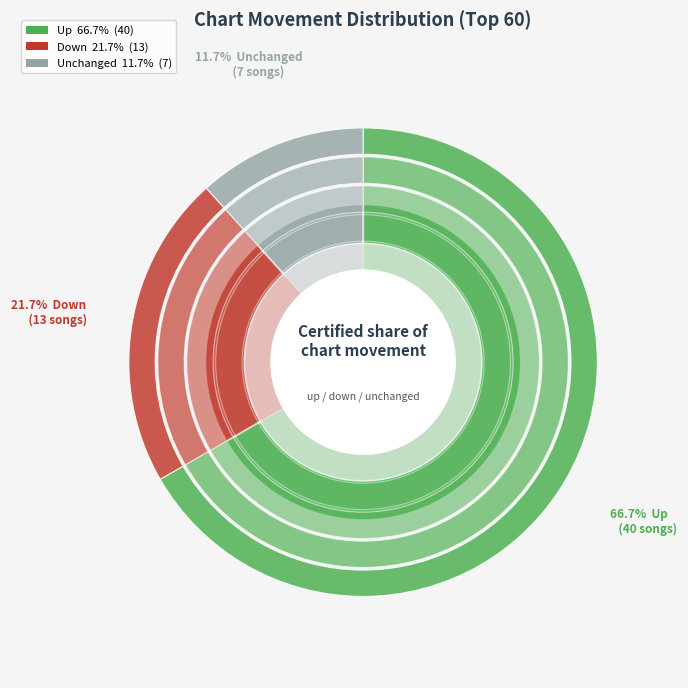

To the nearest percent, what is the difference between the - and down slice percentages?

10%